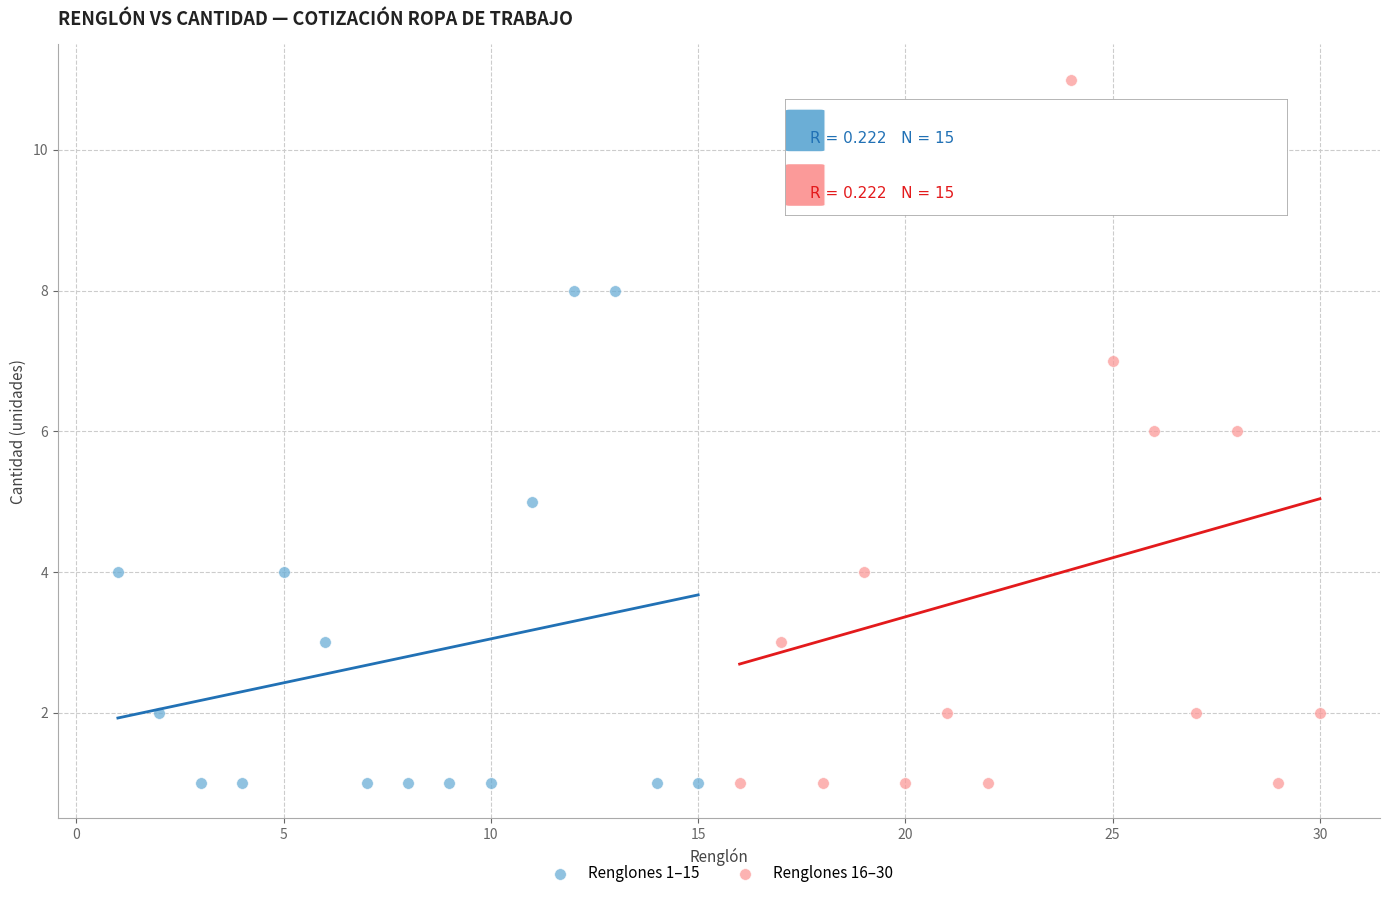

Which series has the largest Y range (max minus min)?

Renglones 16–30